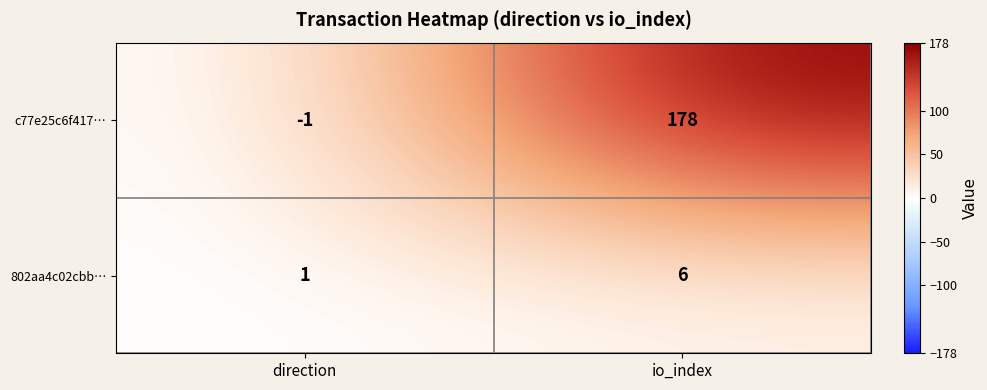

What is the difference between the c77e25c6f417… values at io_index and direction?

179